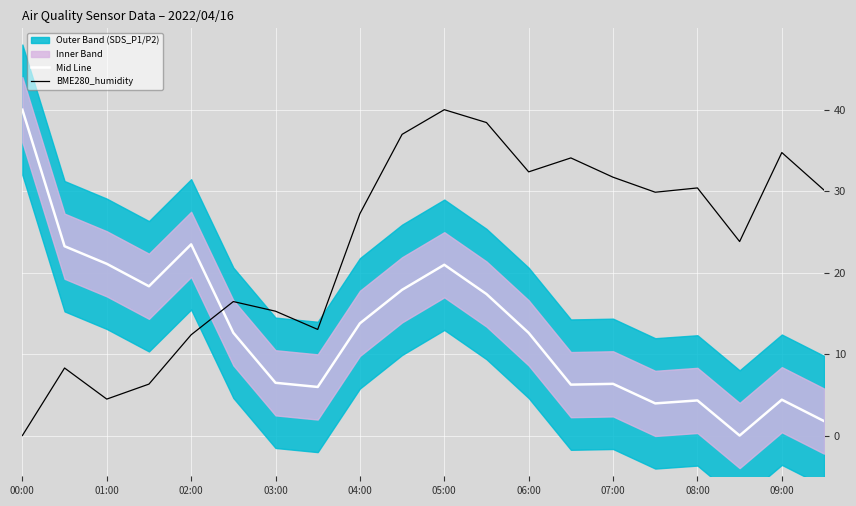

True or false: Mid Line and BME280_humidity intersect in this chart.

True